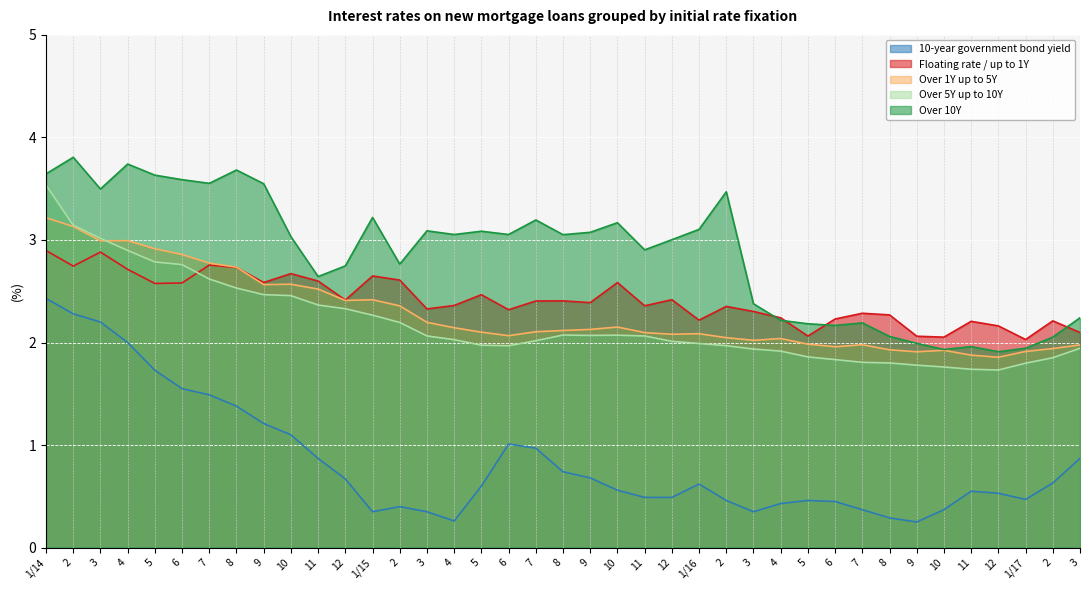

Which series changed the most between 4 and 3?

Over 10Y